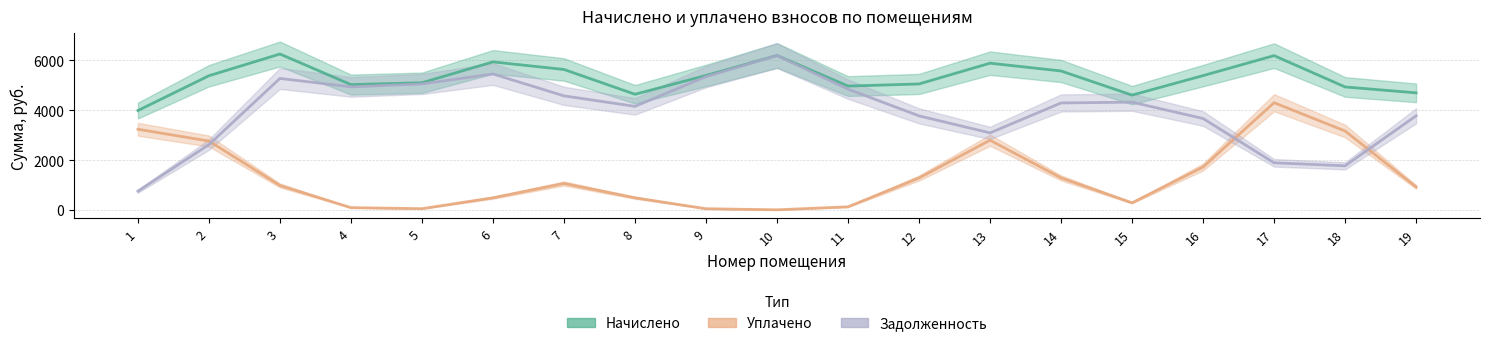

Is this an area chart (filled region under the line)?

No